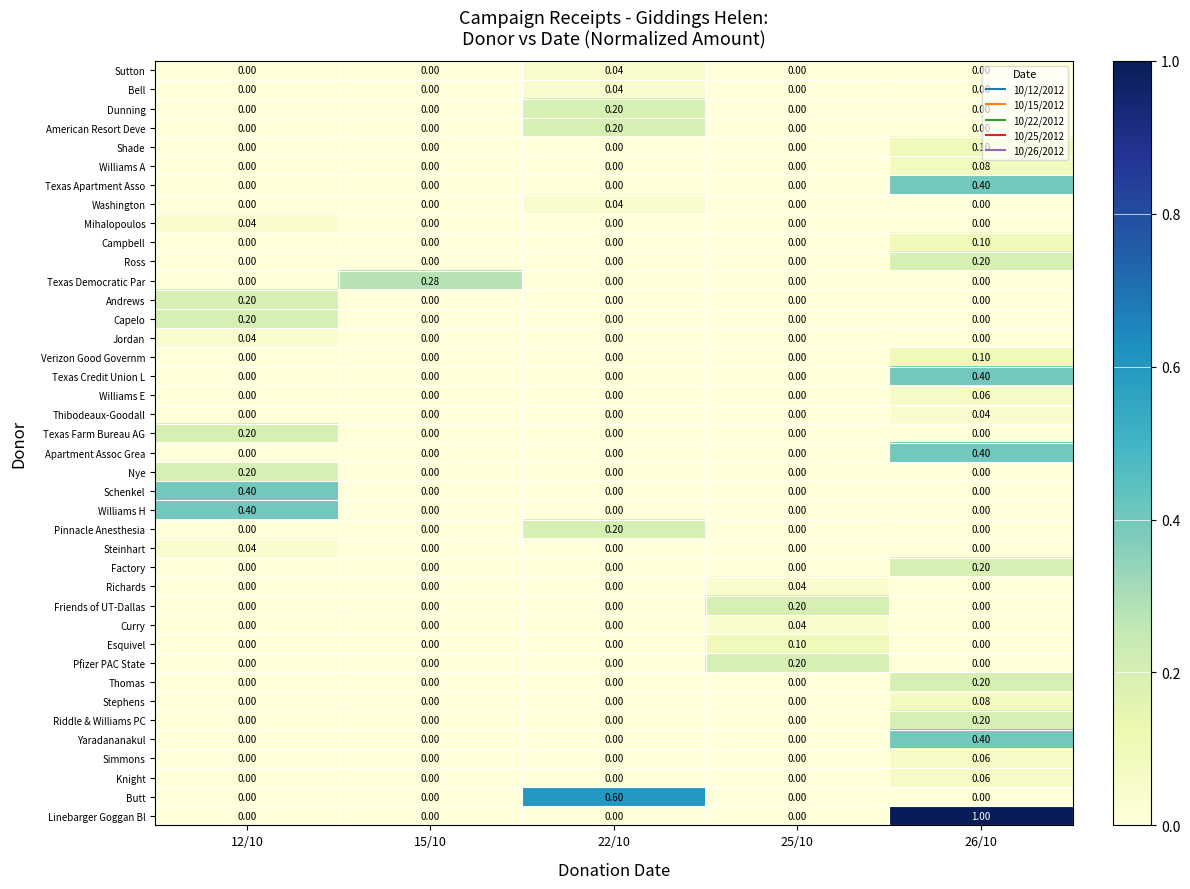

Which series has the largest range (max minus min)?

Linebarger Goggan Bl